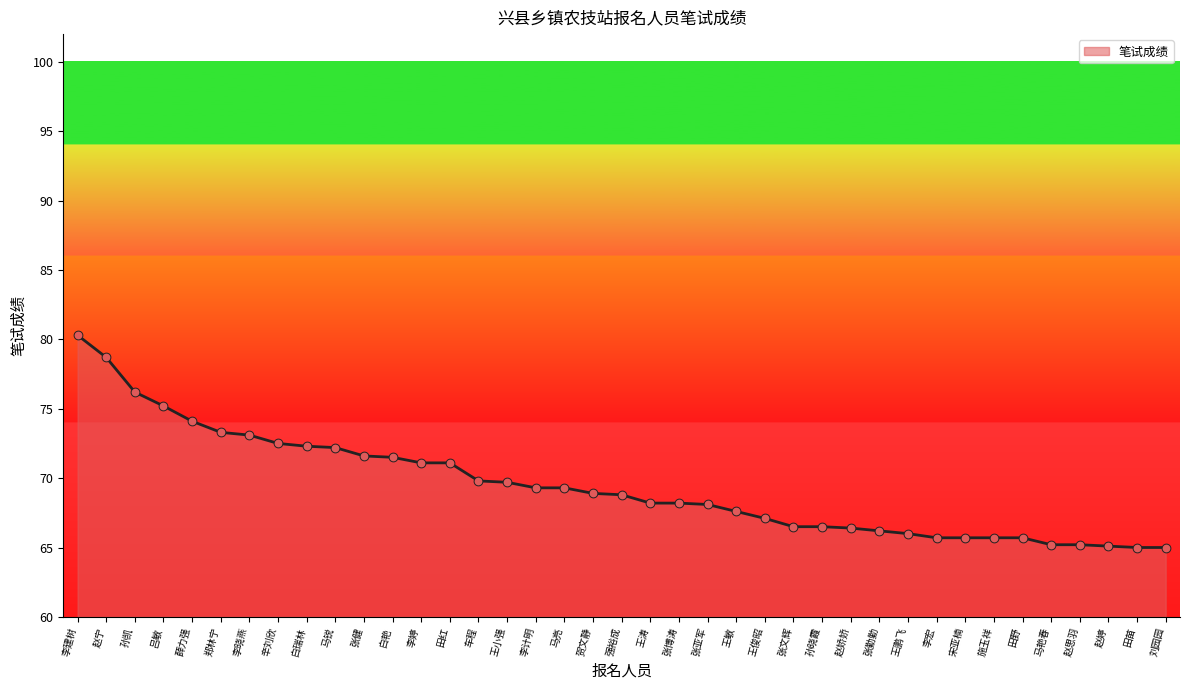

Between 王涛 and 贺文静, which is larger?

贺文静